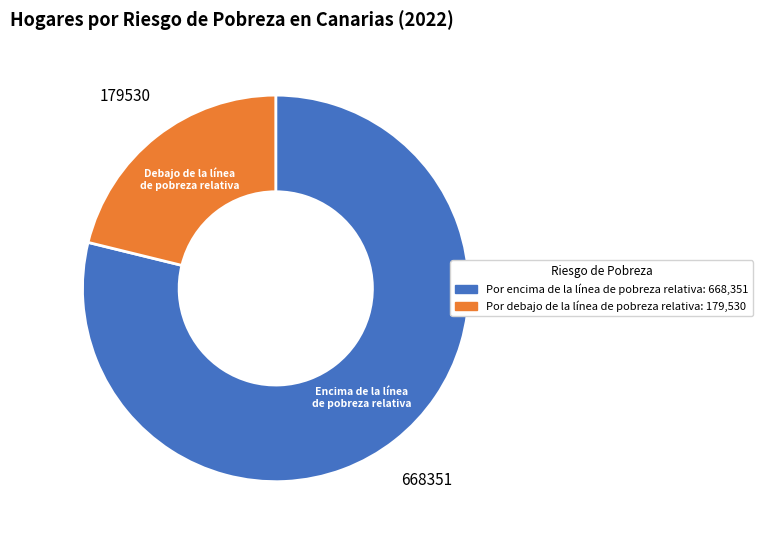

Approximately how many times larger is the value at 668351 compared to 179530?

3.7